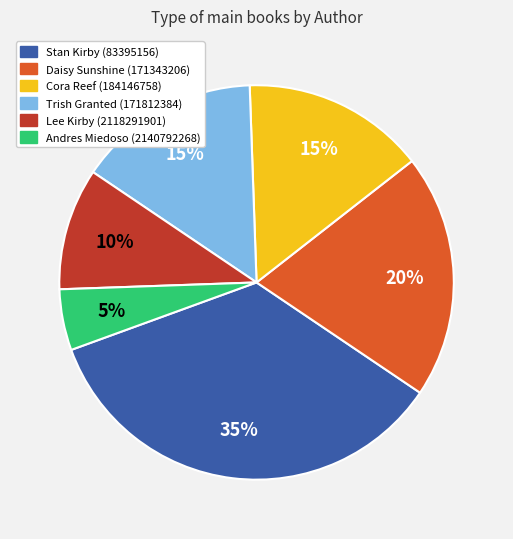

To the nearest percent, what is the combined percentage of Stan Kirby (83395156) and Daisy Sunshine (171343206)?

55%